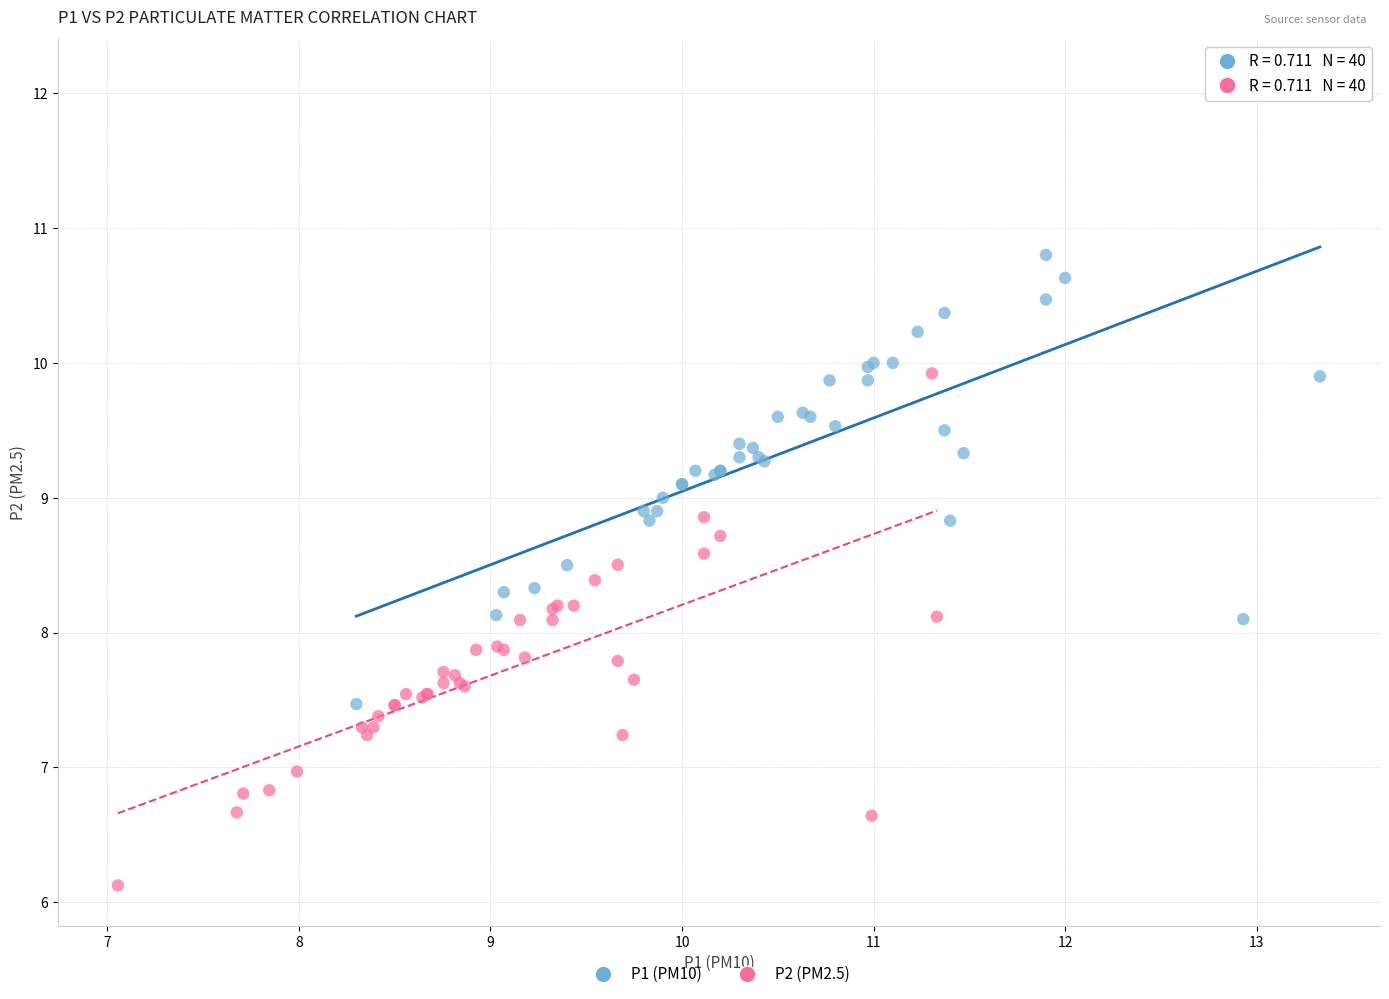

Which series contains the highest Y value?

P1 (PM10)